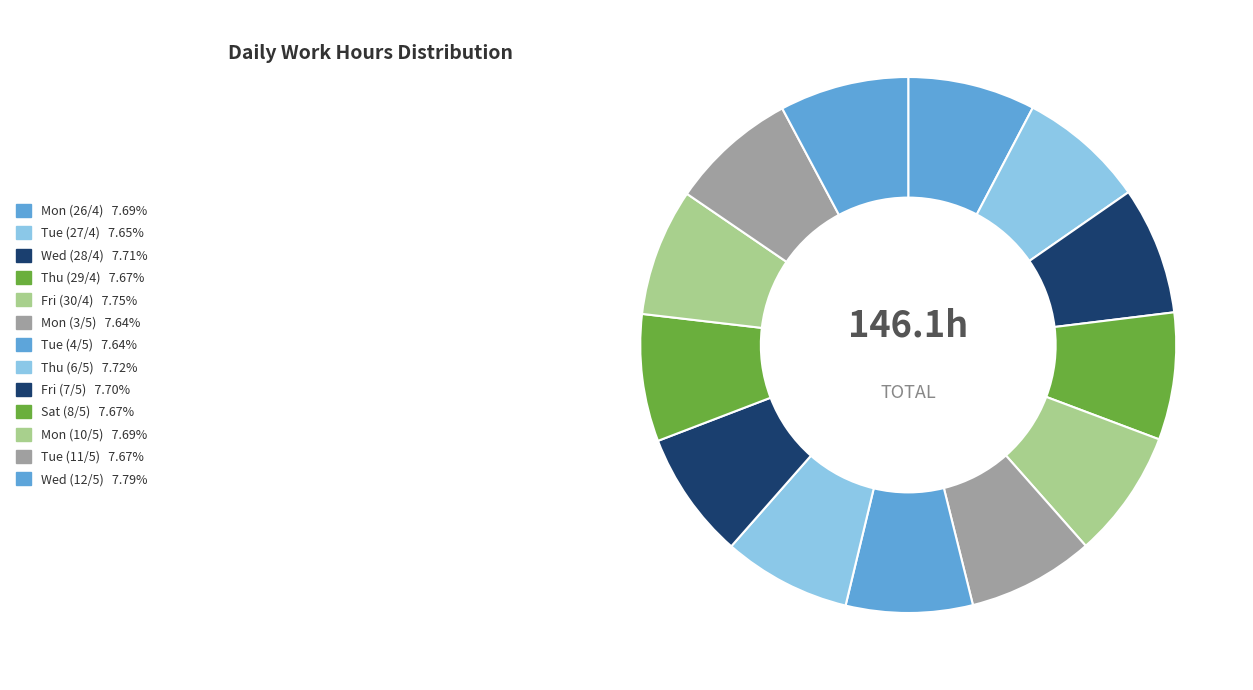

What percentage is NOT represented by Tue (4/5)?

92.4%